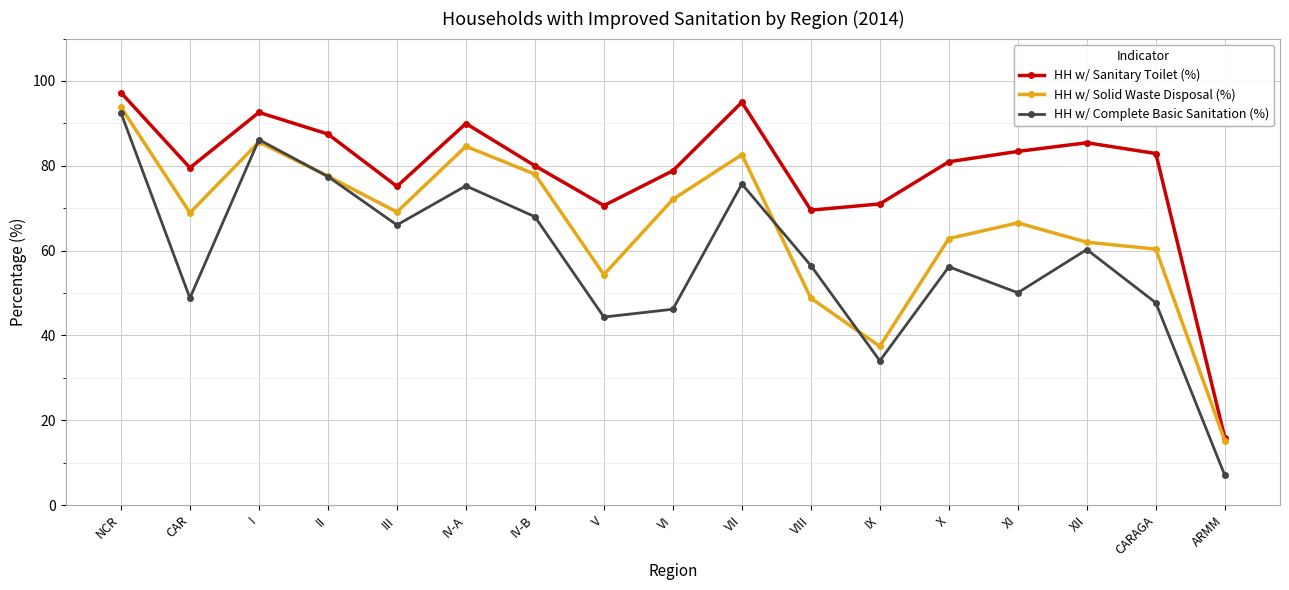

What is the difference between the second highest and minimum values in the HH w/ Complete Basic Sanitation (%) series?

79.2